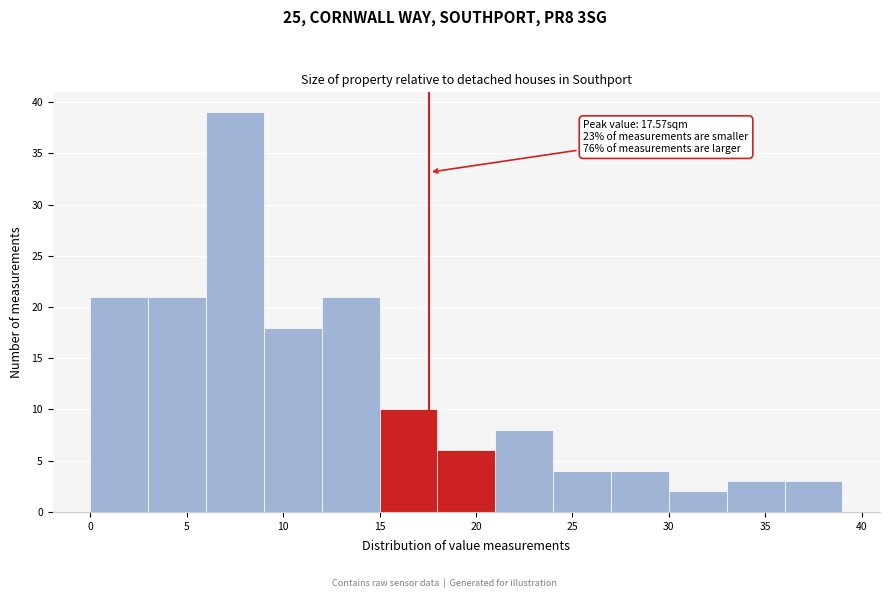

Over which range of the x-axis is the bar tallest?

6 to 9